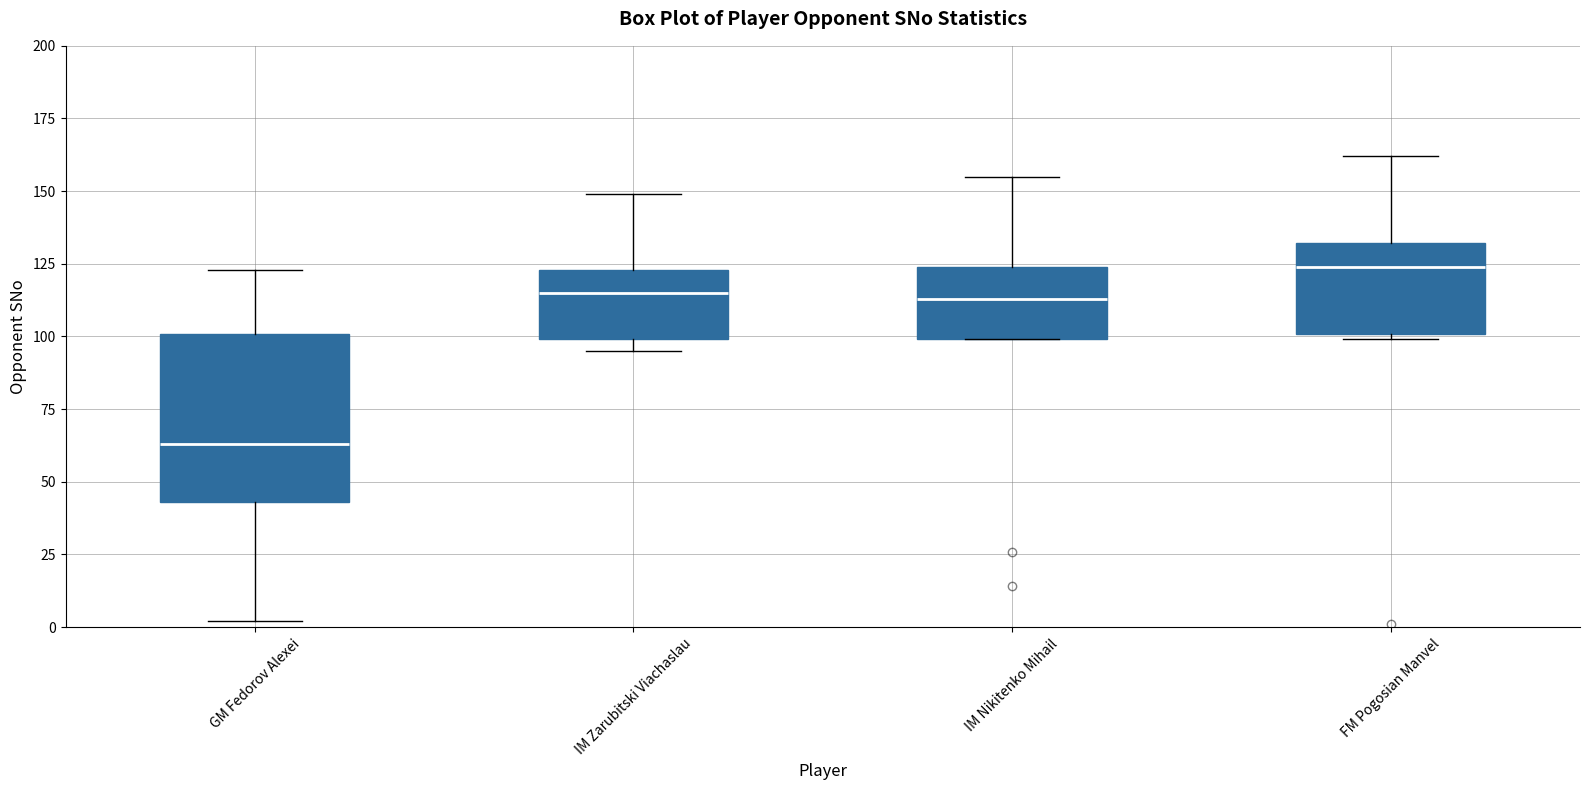

Which box has the highest median line?

FM Pogosian Manvel